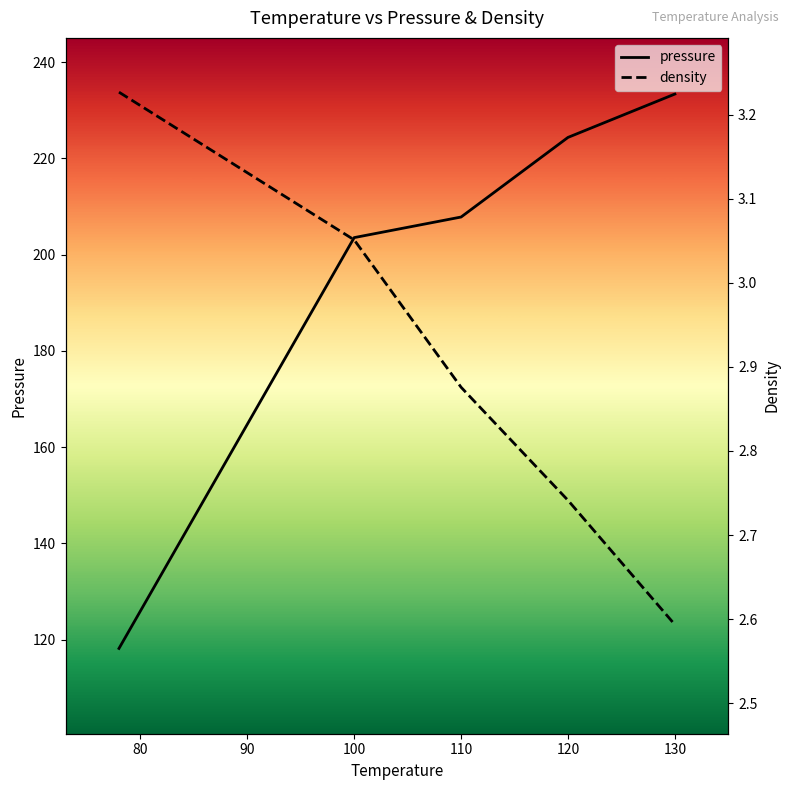

What is the value of the pressure point at the 3rd from the left?

207.8